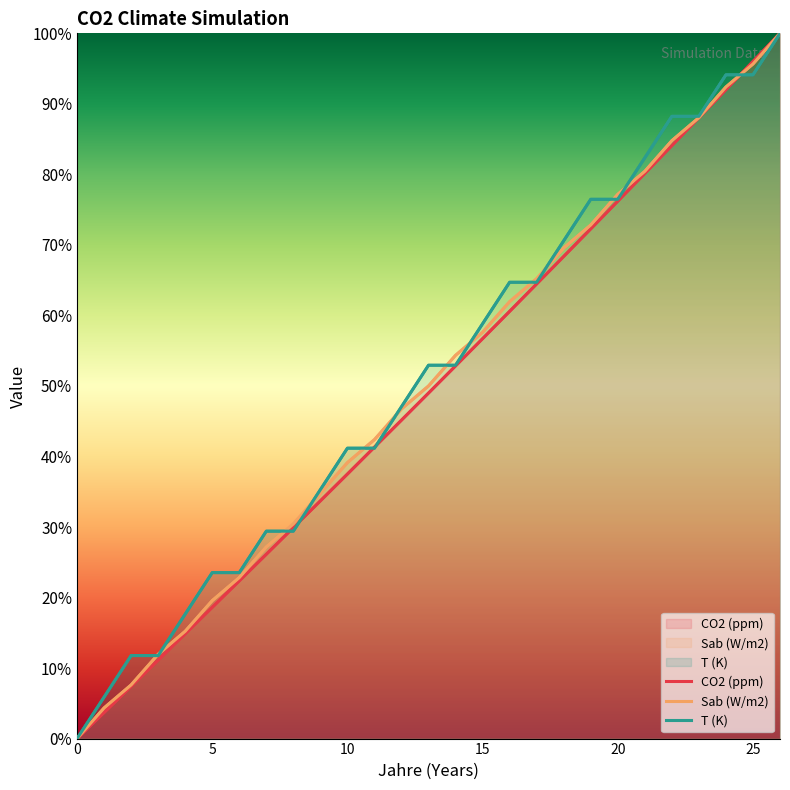

Between 22 and 13, which is larger?

22